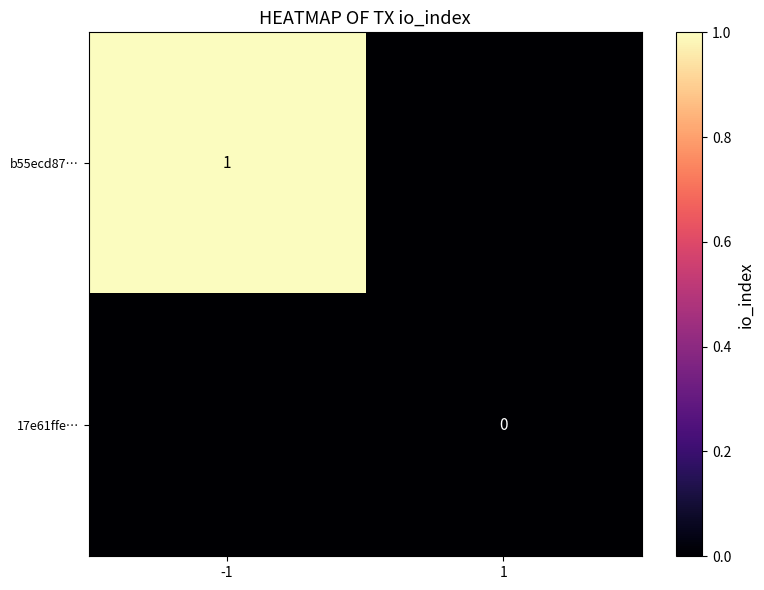

What is the spread (max minus min) of values at -1?

1